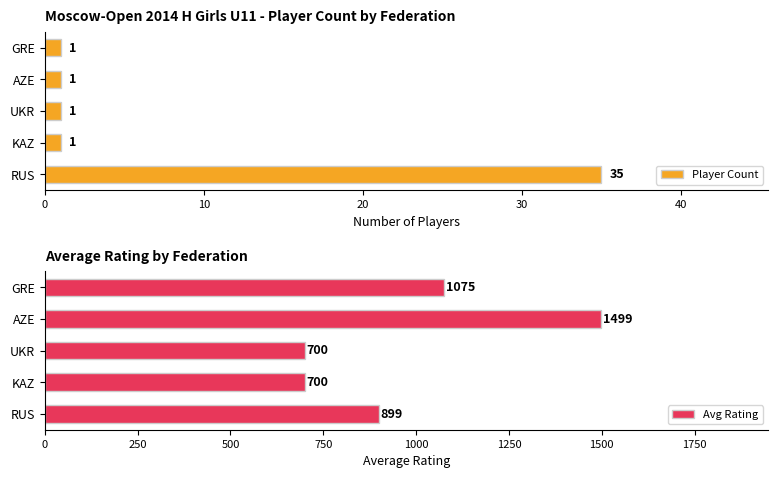

What is the value of the Player Count bar at the 4th from the left?

1